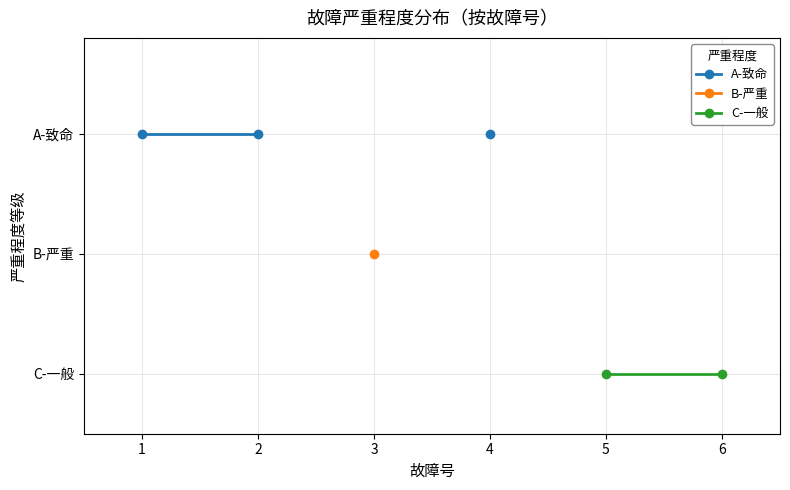

True or false: C-一般 has more than 2 interior local peaks.

False